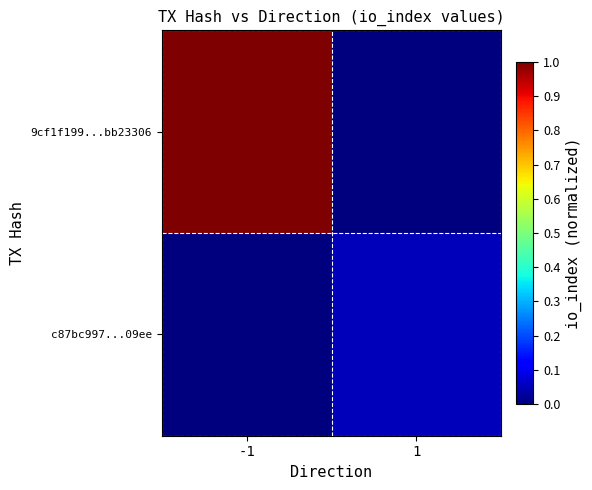

Which category has the highest value across all series?

-1